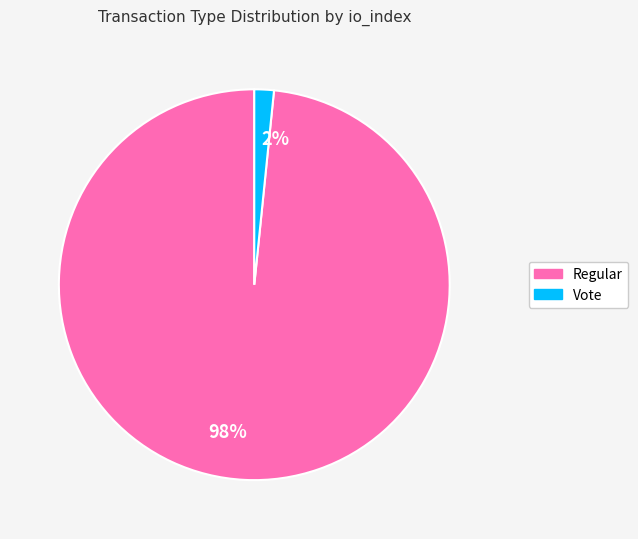

Is 2% the majority of the pie?

No